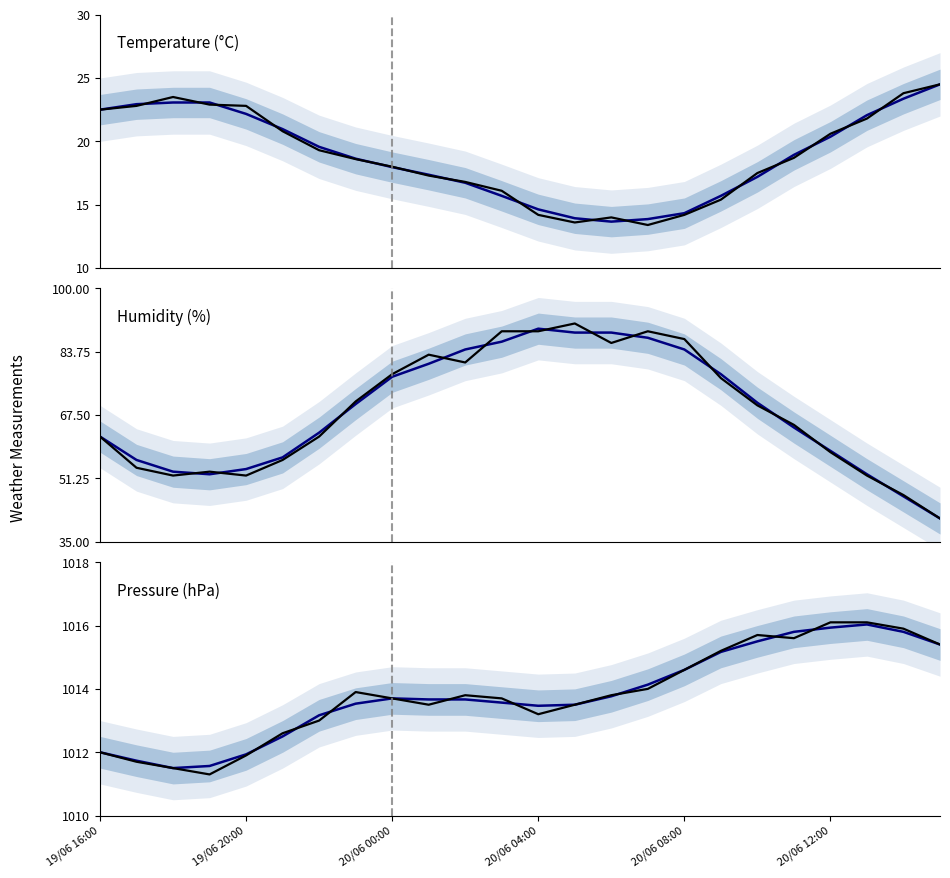

What is the value of the Pressure (hPa) point at the 19th from the left?

1015.7